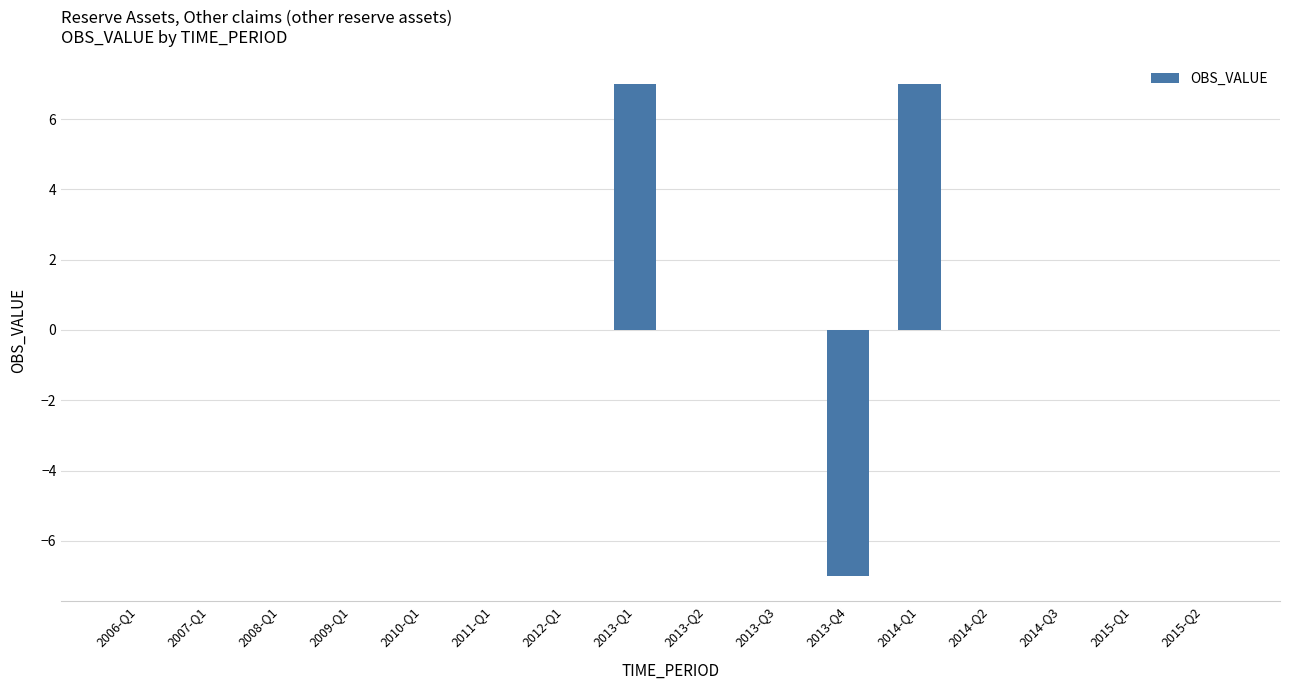

Reading right to left, transcribe all the data shown in this chart.

2015-Q2=0	2015-Q1=0	2014-Q3=0	2014-Q2=0	2014-Q1=7	2013-Q4=-7	2013-Q3=0	2013-Q2=0	2013-Q1=7	2012-Q1=0	2011-Q1=0	2010-Q1=0	2009-Q1=0	2008-Q1=0	2007-Q1=0	2006-Q1=0